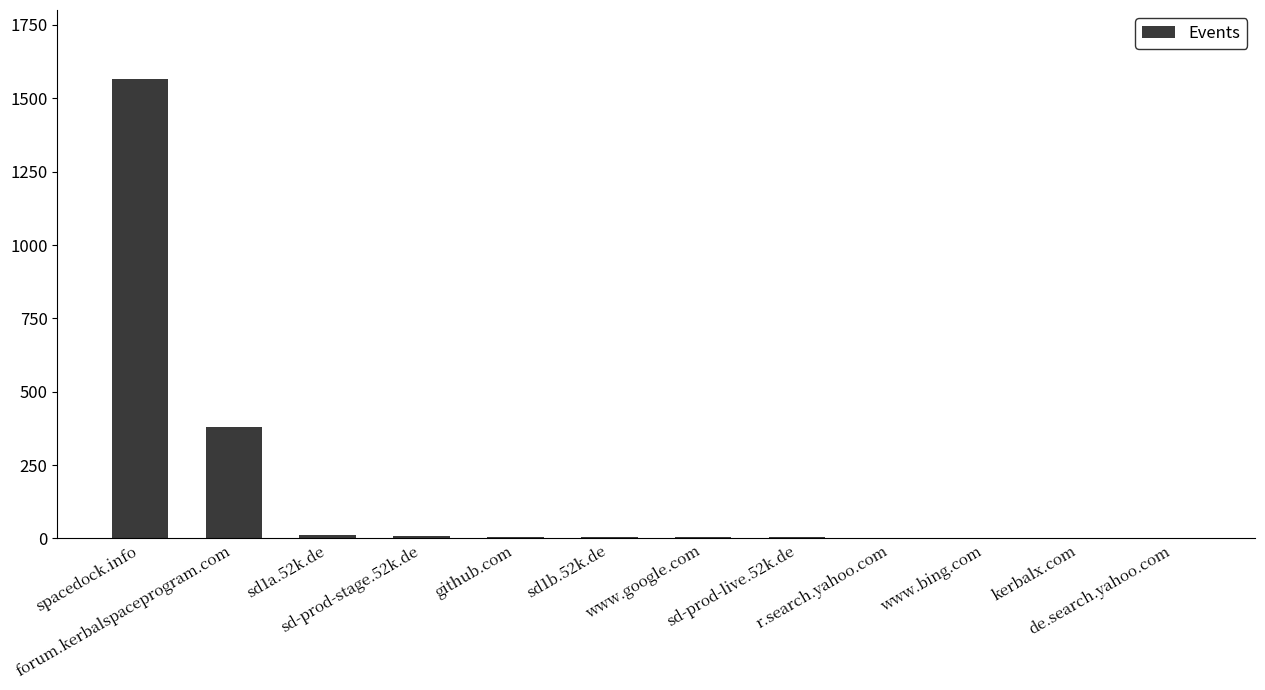

What is the sum of all values?

1988